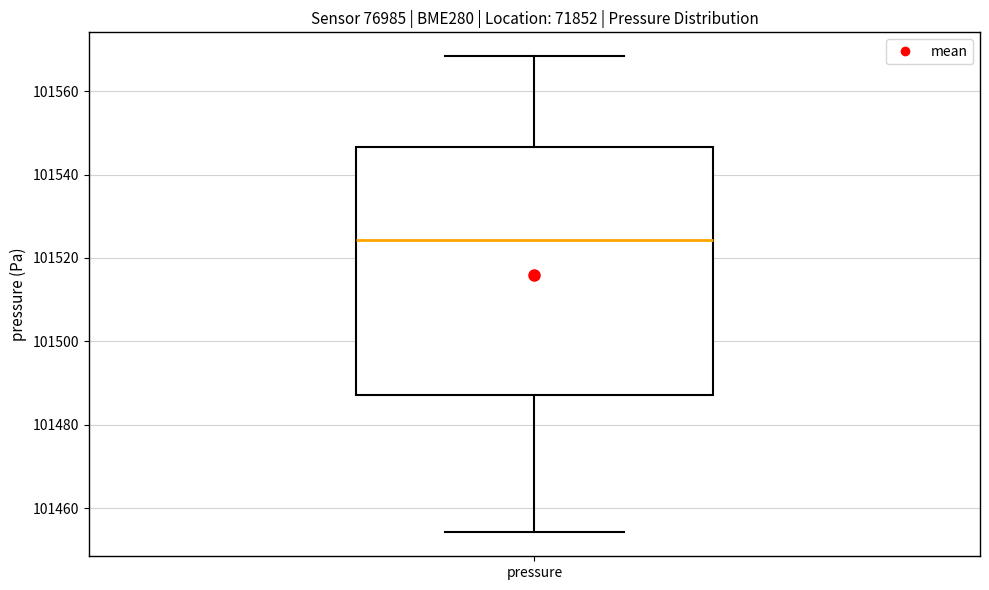

Transcribe this box plot: give where the median line is, the range the box spans, and where the two whiskers end, as read against the y-axis. The values are not printed on the chart, so give them approximately, as read against the axis.

median 101524, box 101488 to 101546, whiskers 101454 to 101568